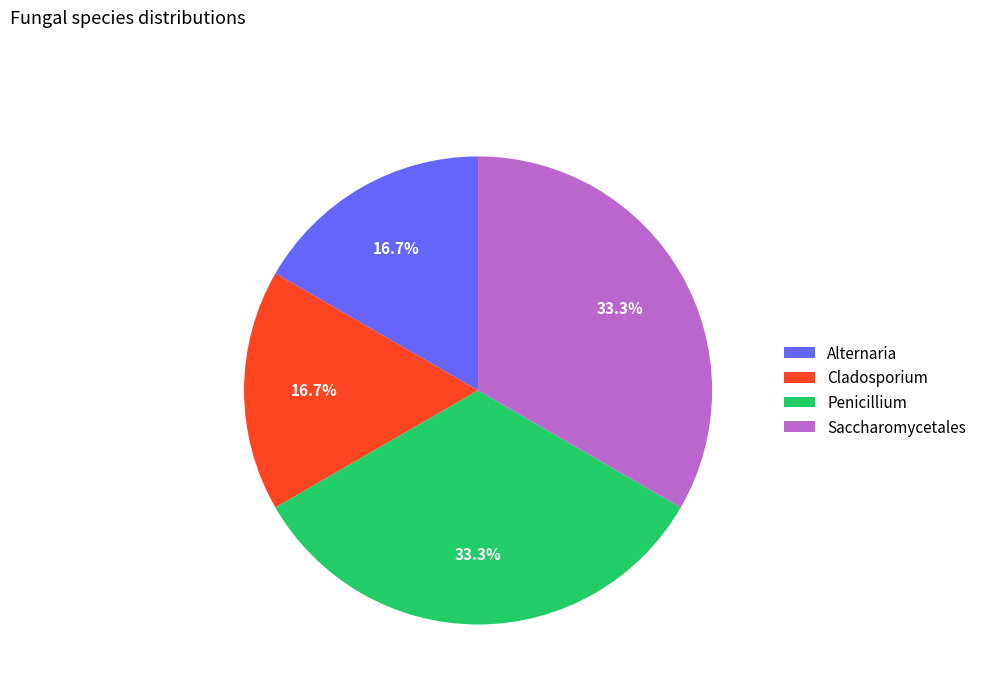

Is Cladosporium the majority of the pie?

No